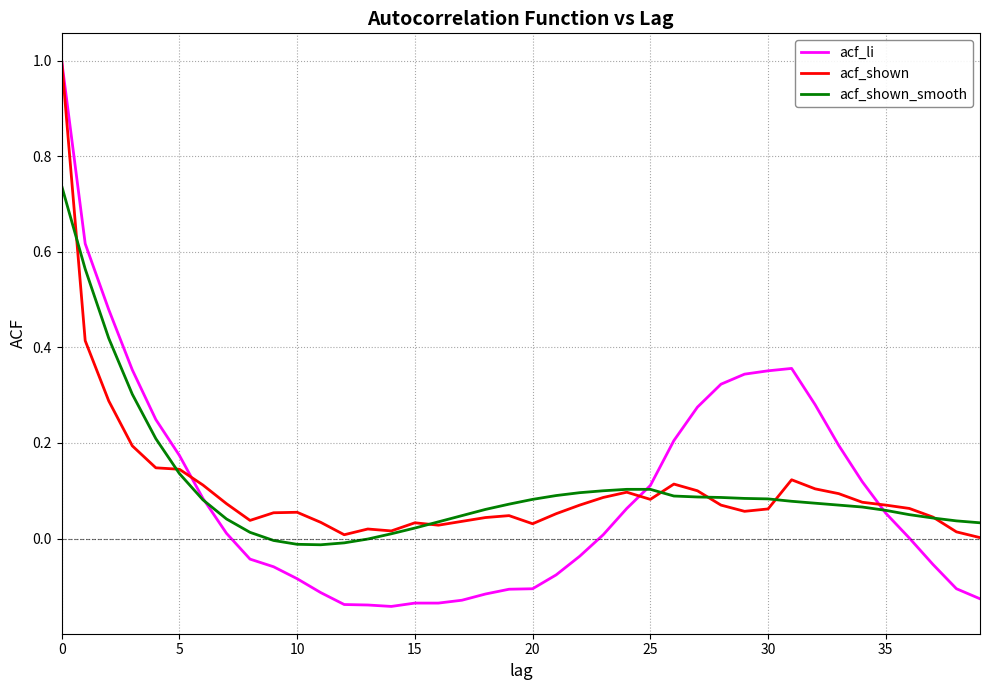

What is the maximum value shown in the chart?

1.0